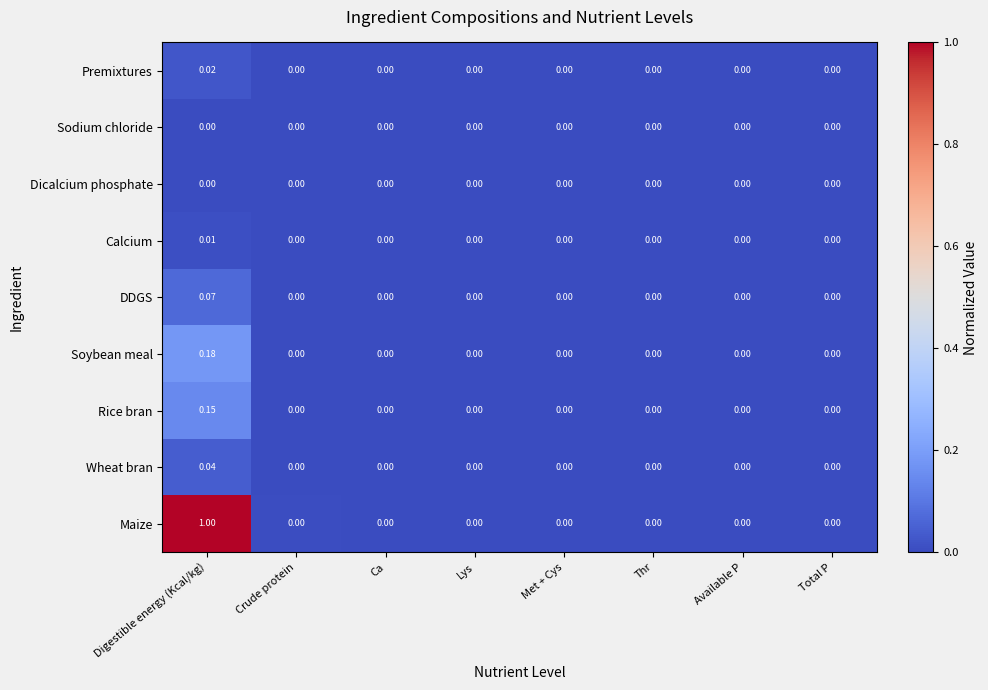

Which series changed the most between Digestible energy (Kcal/kg) and Thr?

Maize